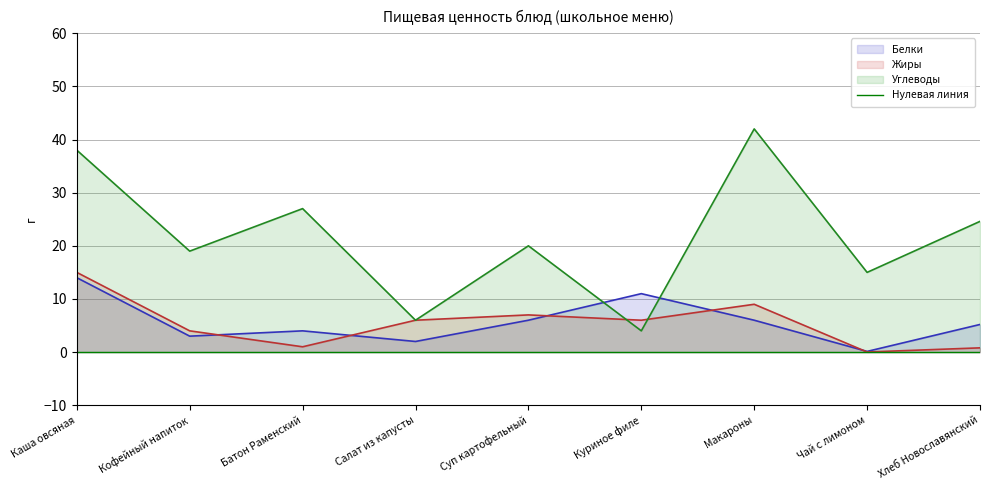

How many data points does each series have?

9